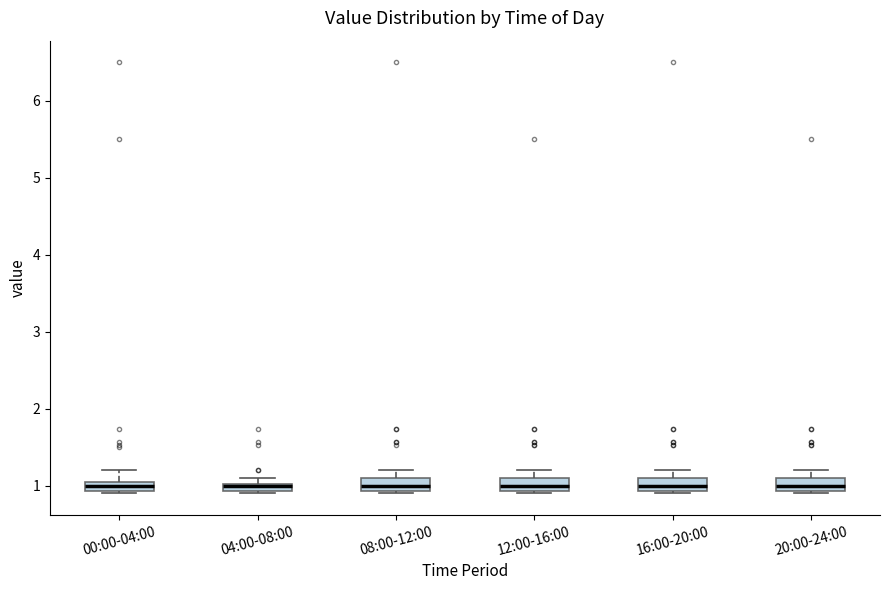

Where is the upper edge of the box for 20:00-24:00 on the y-axis? The values are not printed on the chart, so give them approximately, as read against the axis.

1.1